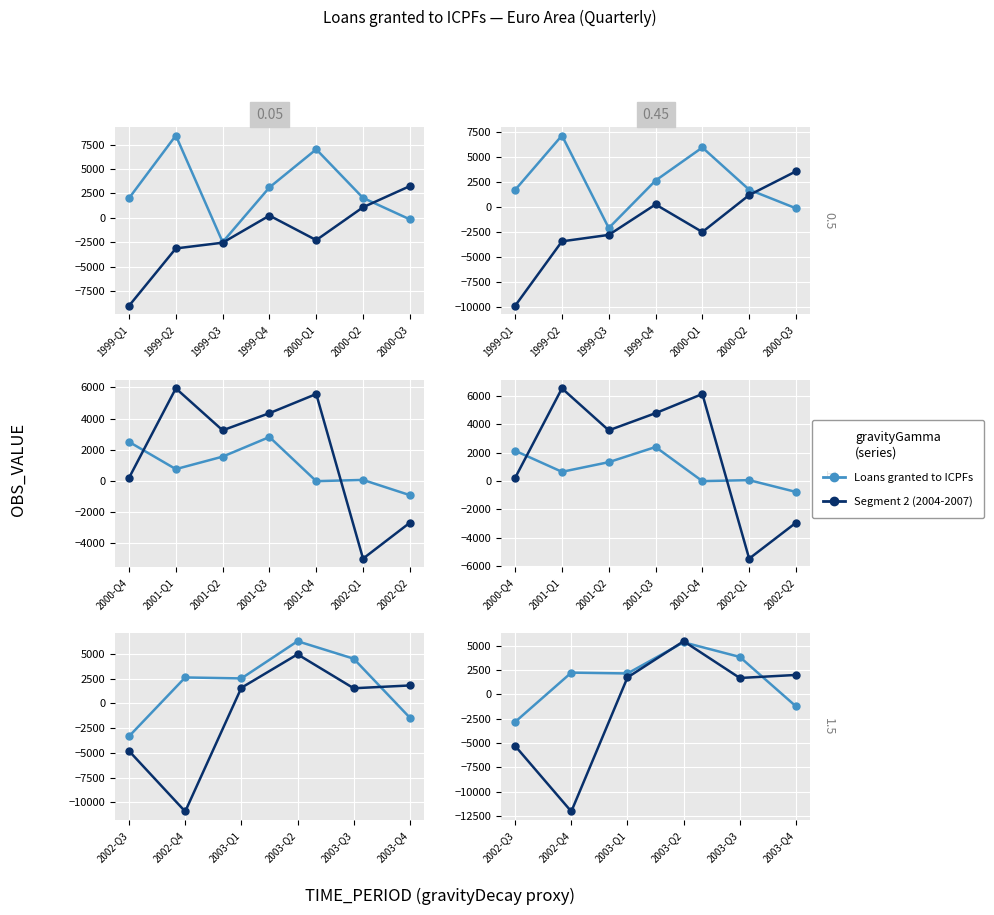

How many lines are shown in the chart?

2